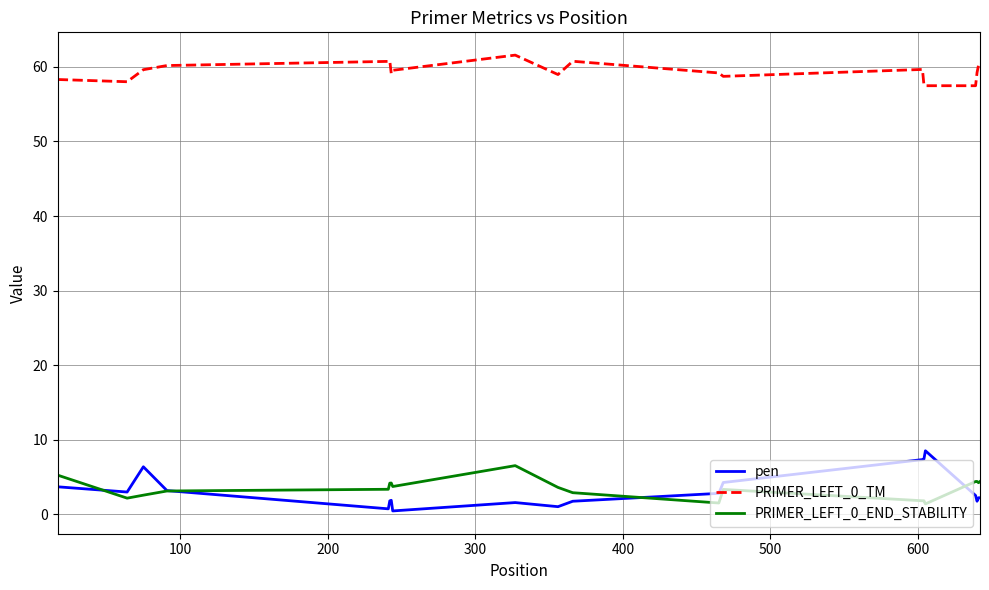

Which series has the largest total across all categories?

PRIMER_LEFT_0_TM